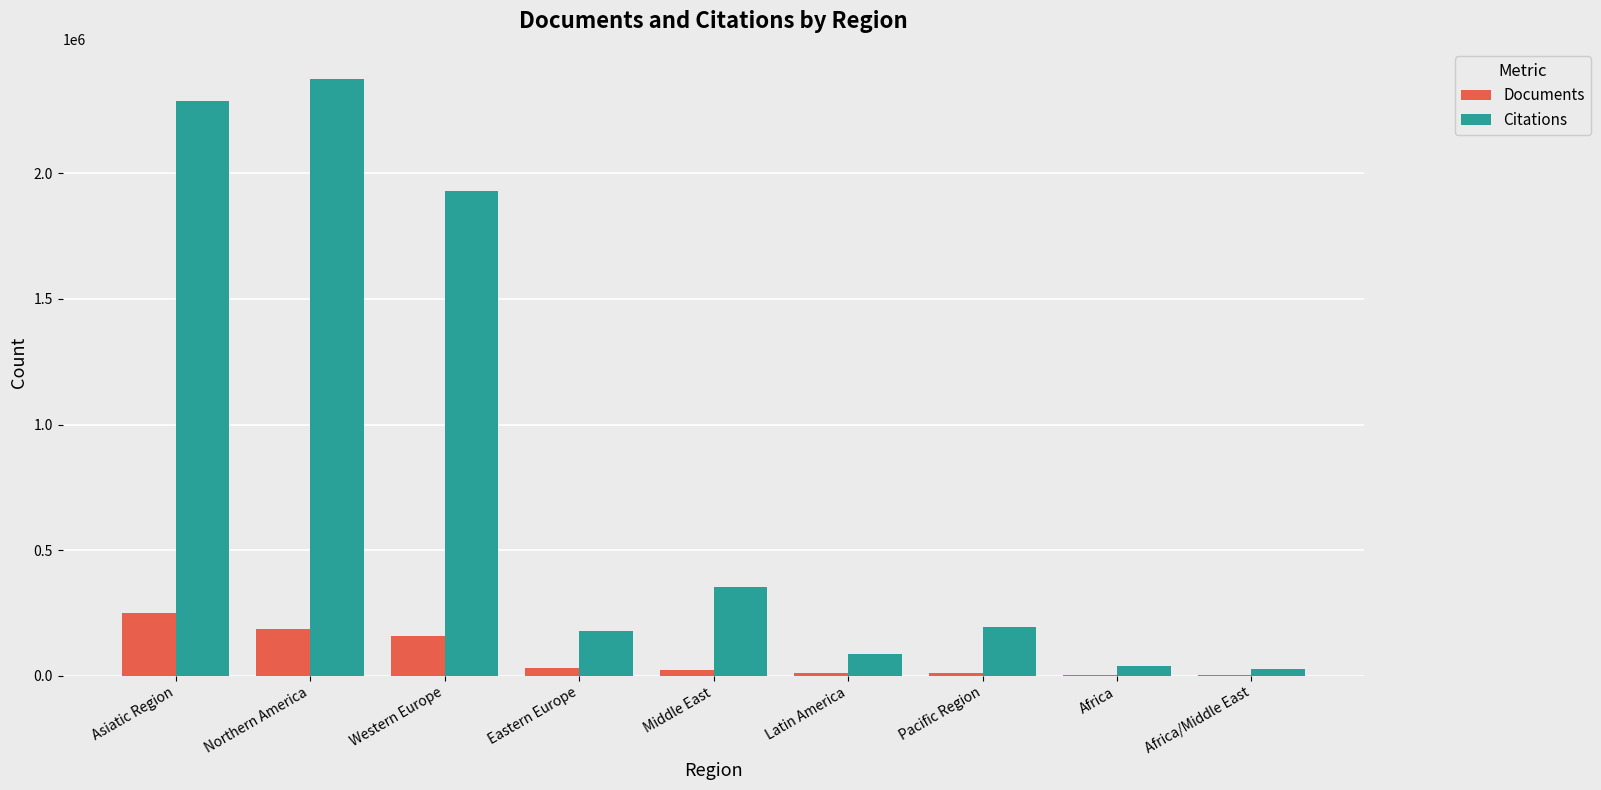

What is the highest value of the Documents series?

251725